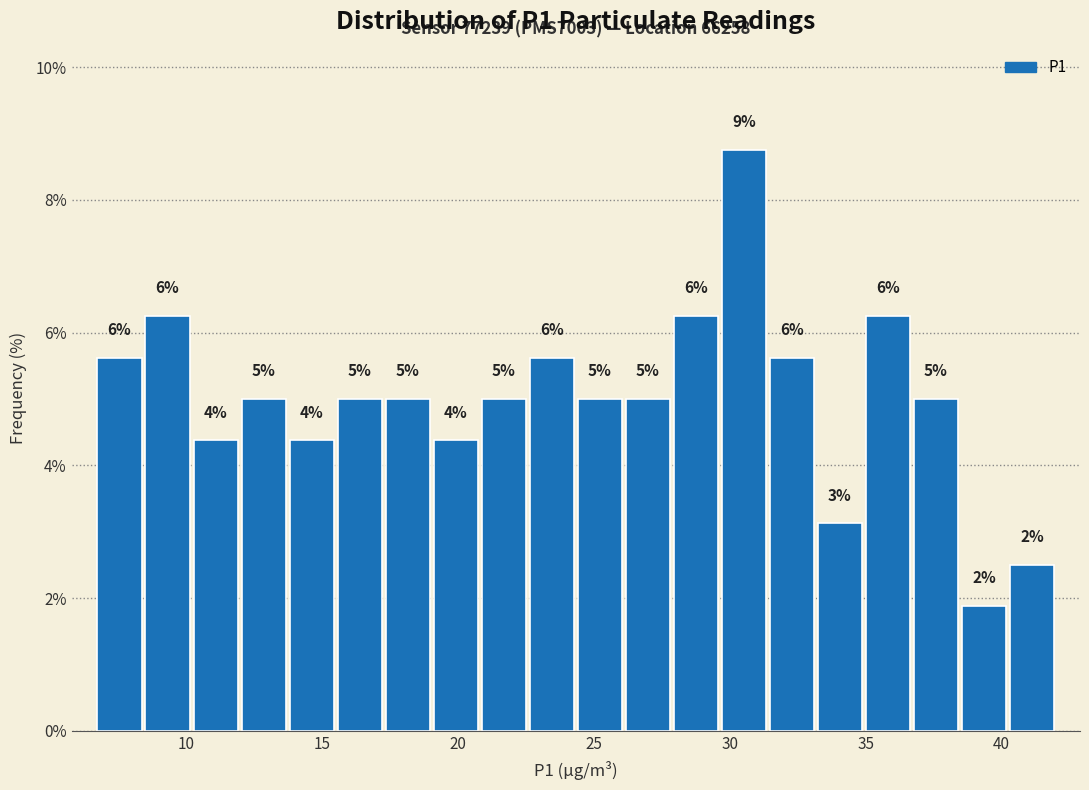

Around what value on the x-axis is the tallest bar? Give the approximate position of its centre, as read against the axis.

30.5